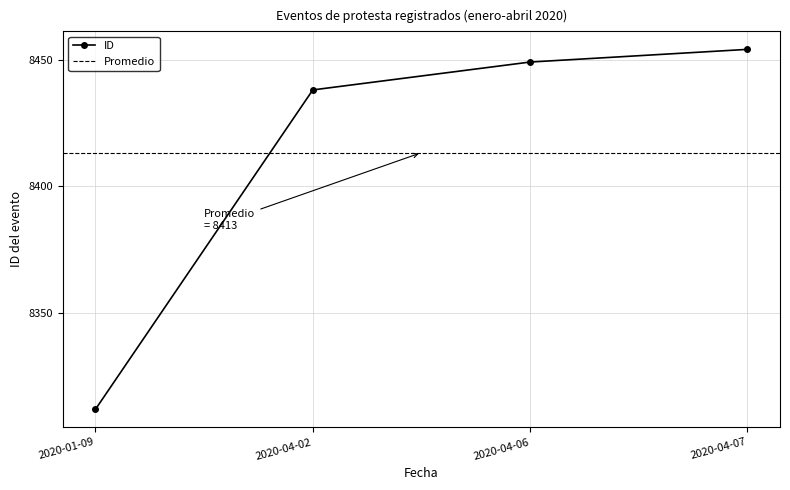

What is the difference between the maximum and minimum values?

142